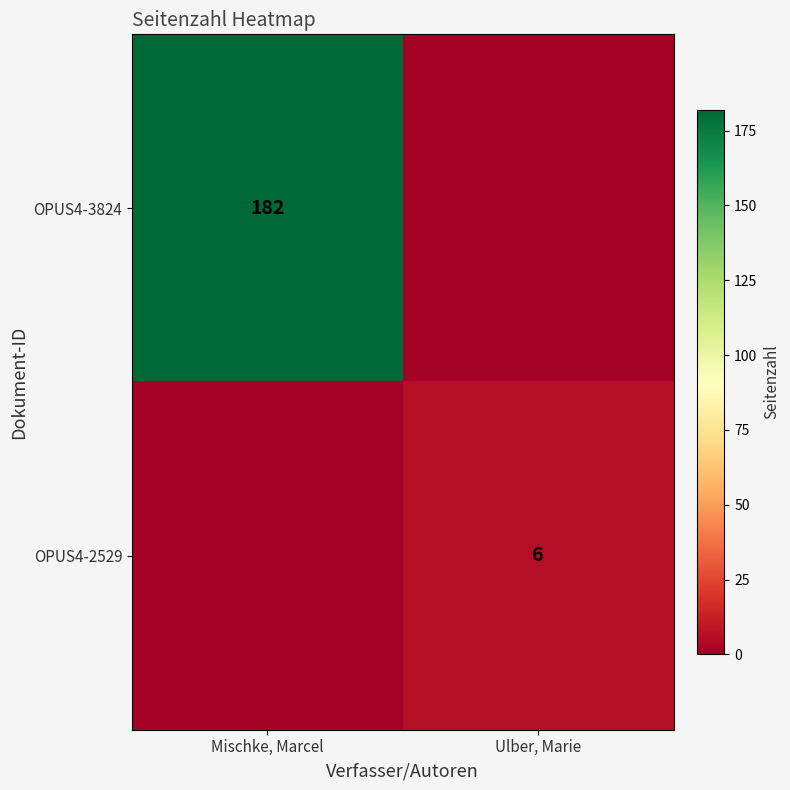

At how many categories does at least one series exceed 41?

1